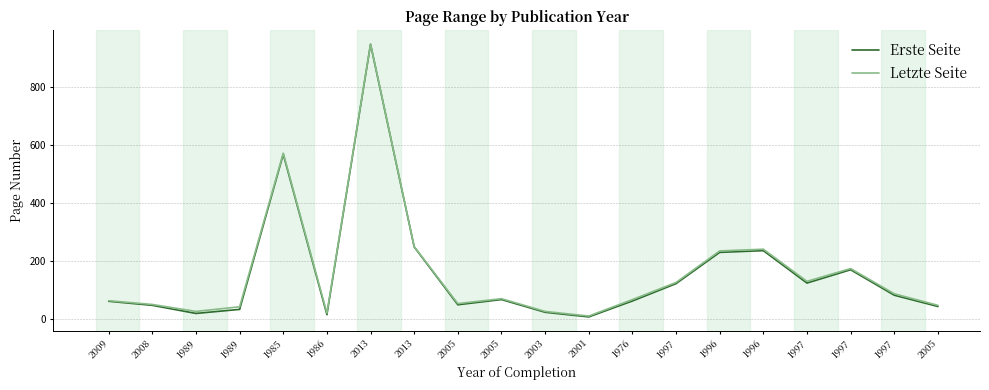

What is the total value across all series at 1997?

246